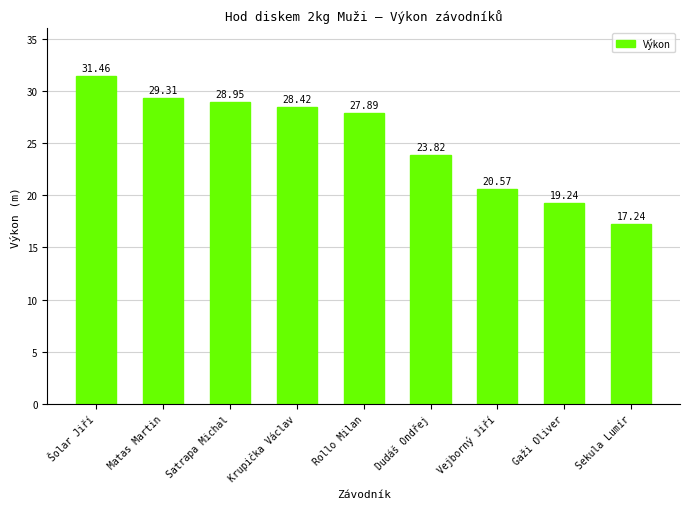

What is the change in value from Šolar Jiří to Dudáš Ondřej?

-7.6